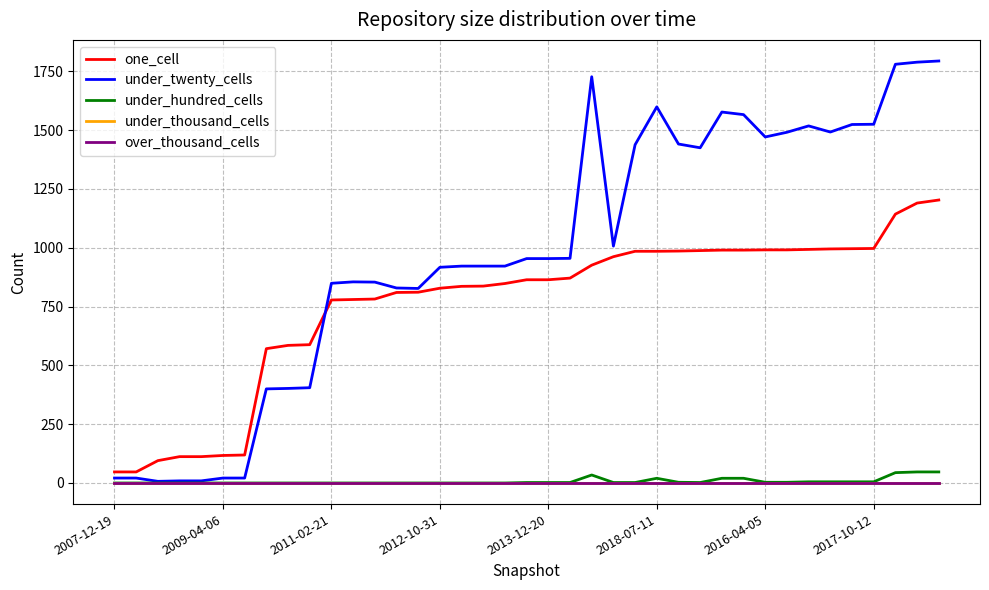

What is the value of the under_hundred_cells point at the 35th from the left?

5